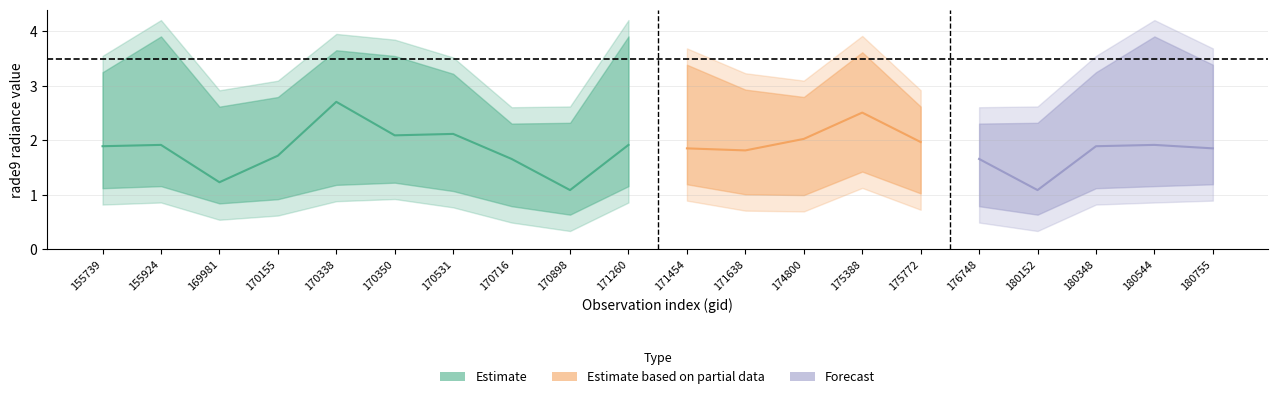

Which has a higher value, 180544 or 171454?

180544